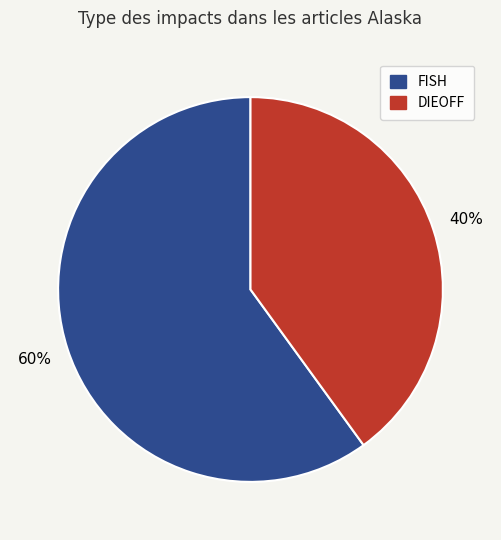

To the nearest percent, what is the average slice percentage?

50%